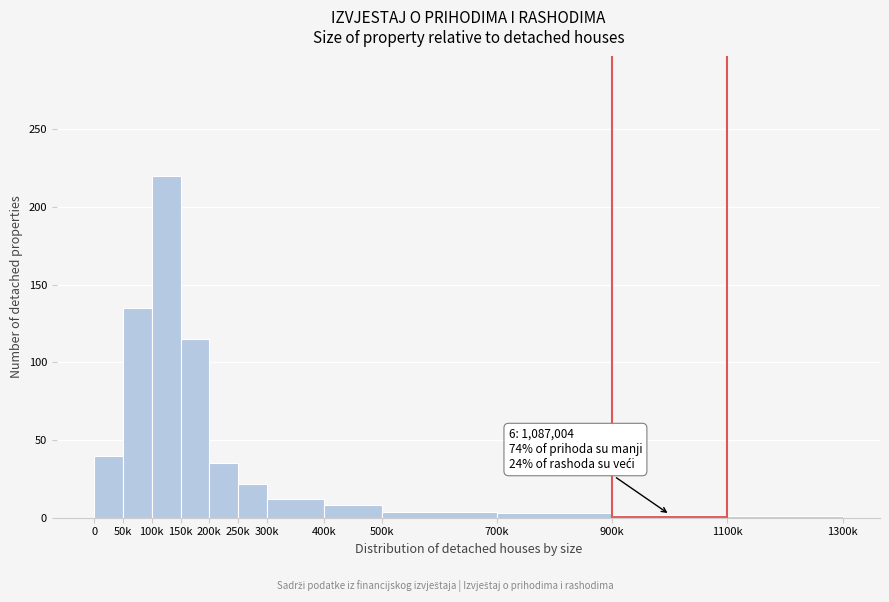

What is the ratio of the value at 0 to the value at 200k?

1.1